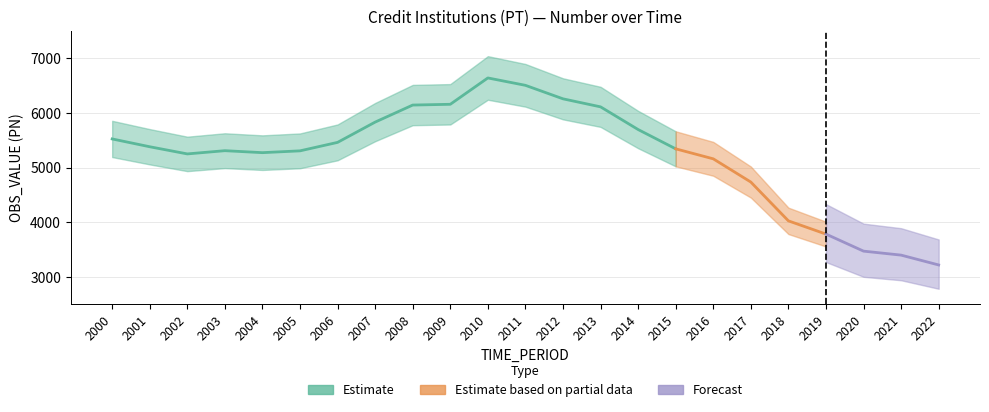

List the labels in order of value, largest first.

2010, 2011, 2012, 2009, 2008, 2013, 2007, 2014, 2000, 2006, 2001, 2015, 2003, 2005, 2004, 2002, 2016, 2017, 2018, 2019, 2020, 2021, 2022